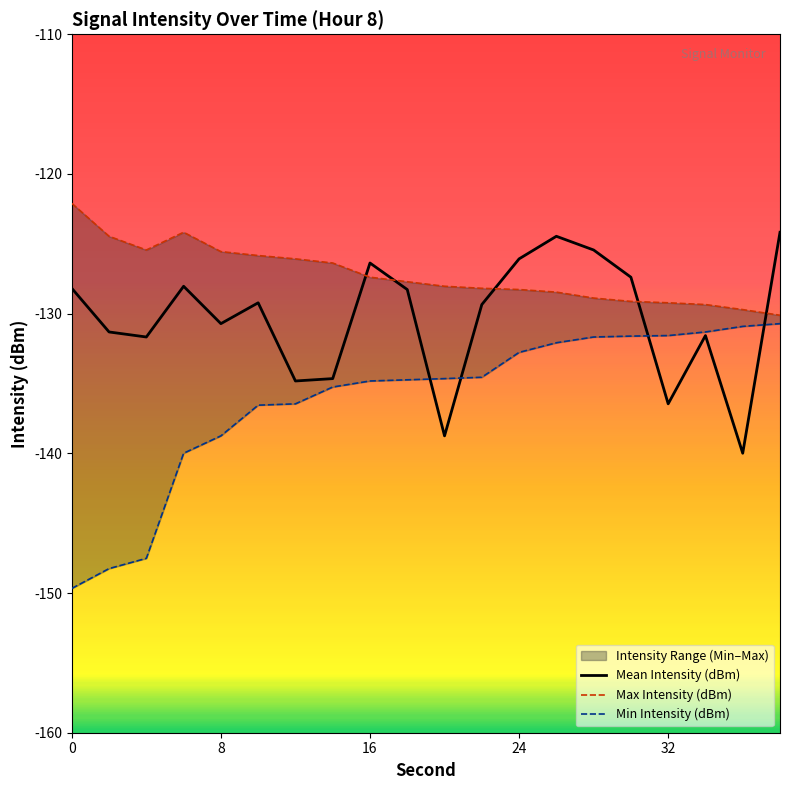

What is the lowest value of the Mean Intensity (dBm) series?

-140.0